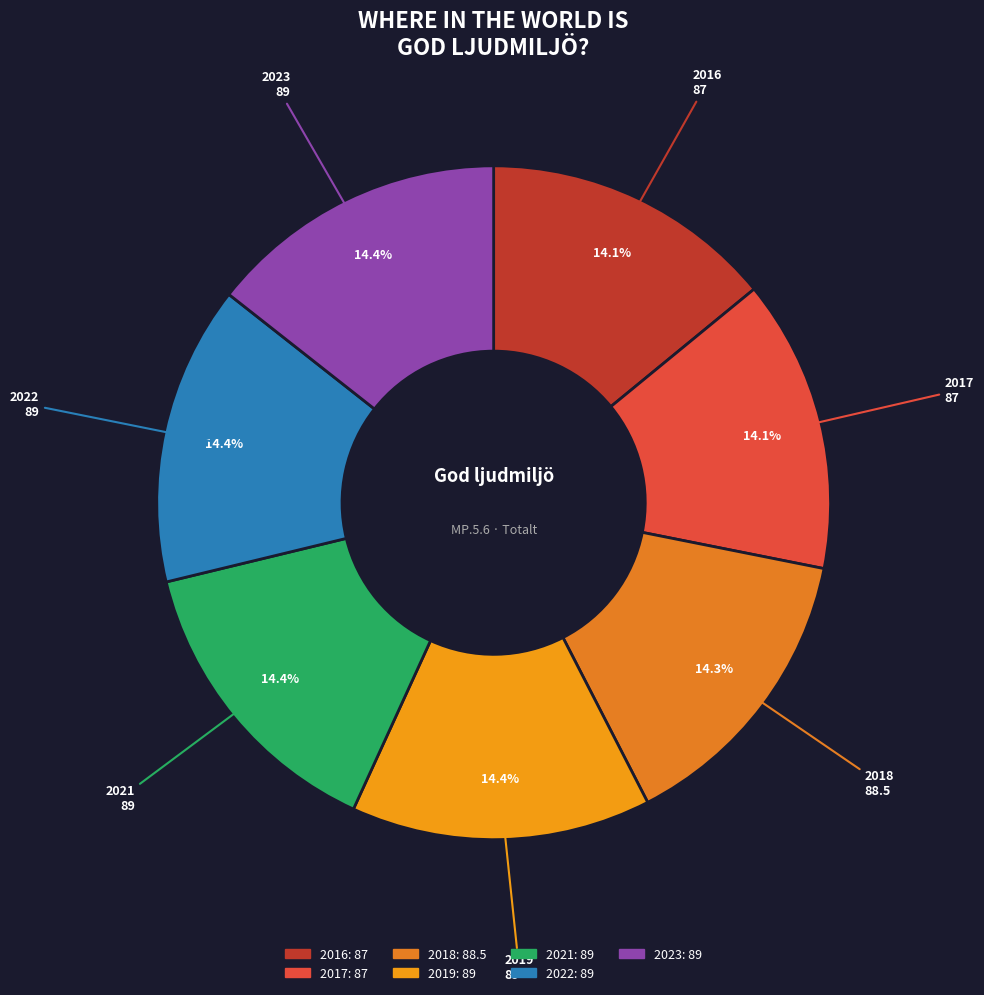

What percentage is the 2017 slice, to the nearest percent?

14%